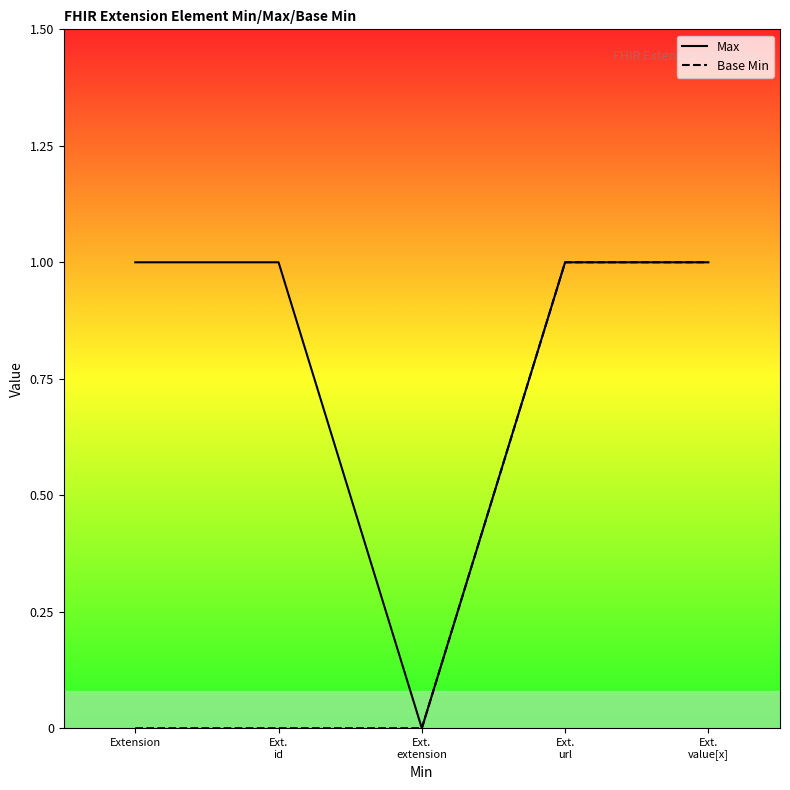

How many categories are shown in the chart?

5